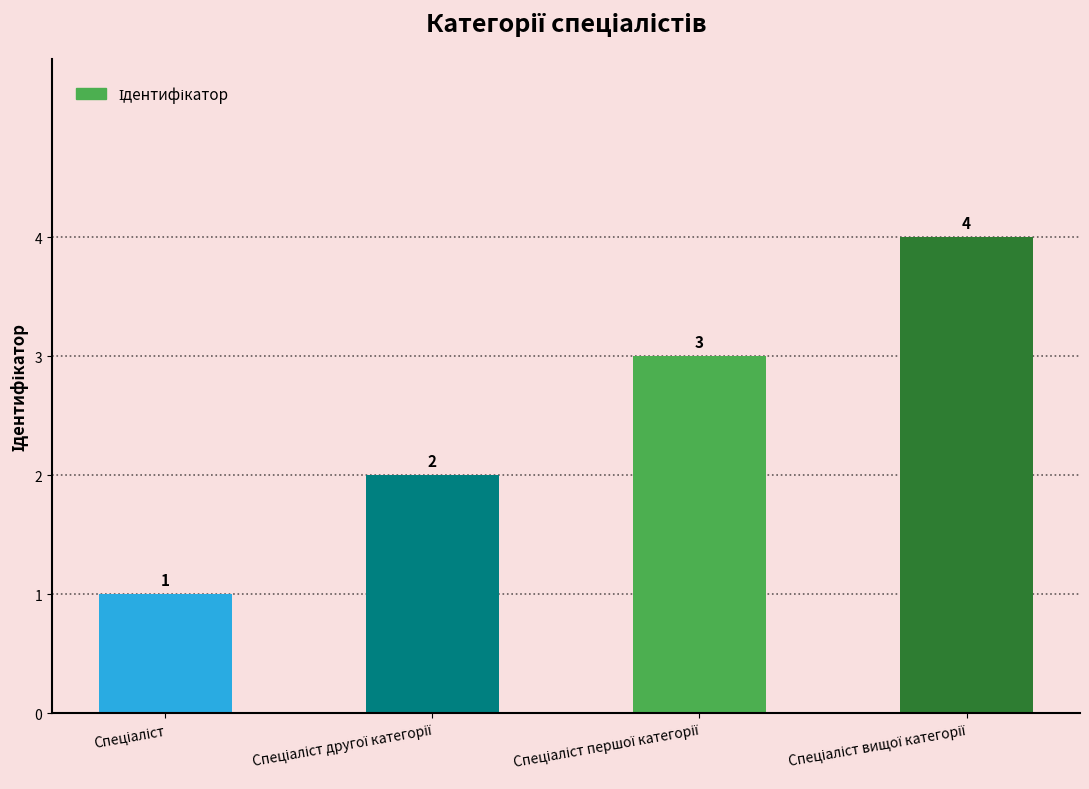

How many data points are less than 3?

2